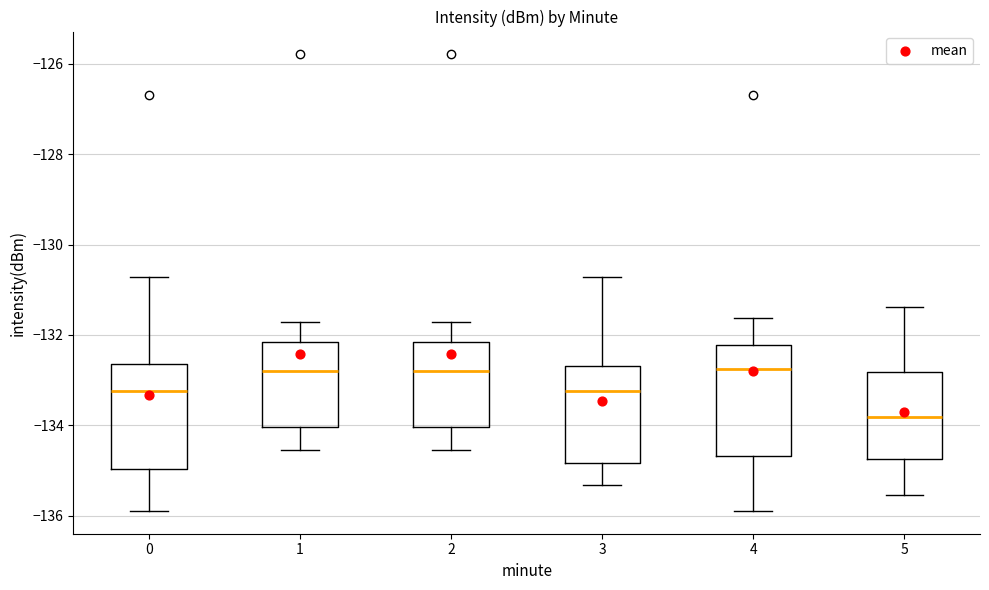

Reading left to right, read every box against the y-axis: the position of its median line, the range the box covers, and the ends of its whiskers. The values are not printed on the chart, so give them approximately, as read against the axis.

0: median -133.2, box -135.0 to -132.6, whiskers -135.8 to -130.8
1: median -132.8, box -134.0 to -132.2, whiskers -134.6 to -131.8
2: median -132.8, box -134.0 to -132.2, whiskers -134.6 to -131.8
3: median -133.2, box -134.8 to -132.6, whiskers -135.4 to -130.8
4: median -132.8, box -134.6 to -132.2, whiskers -135.8 to -131.6
5: median -133.8, box -134.8 to -132.8, whiskers -135.6 to -131.4